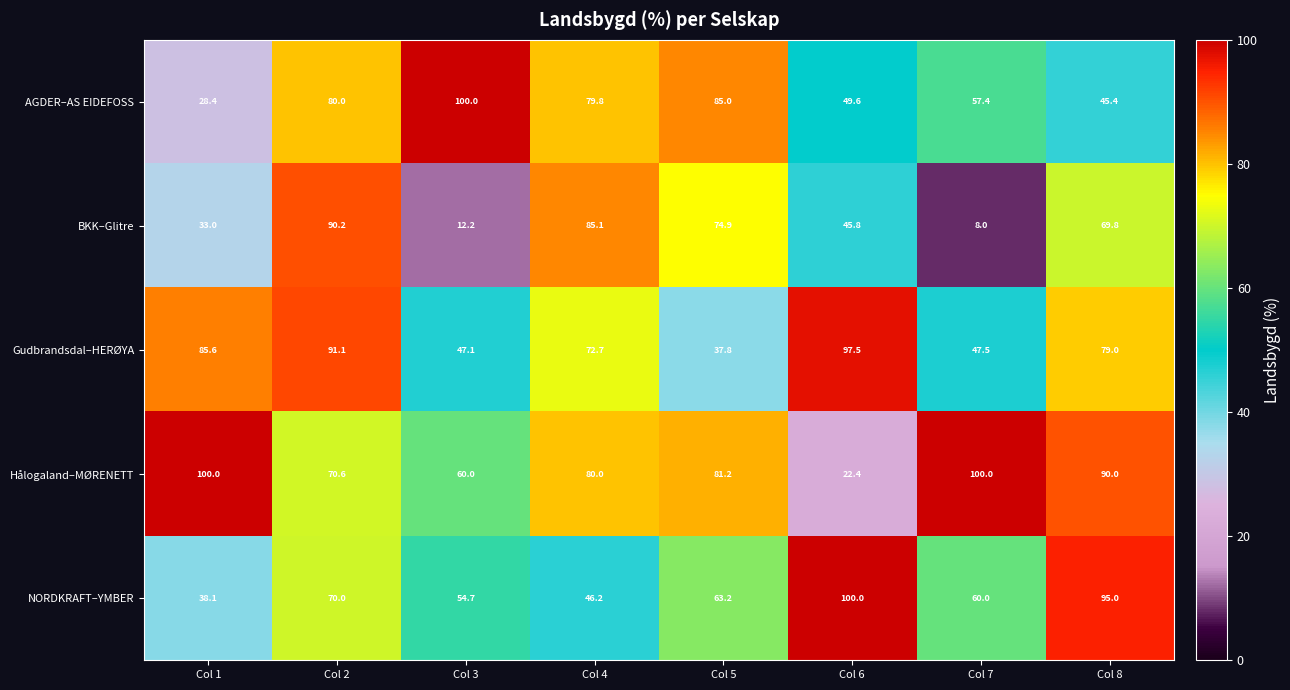

What is the total value across all series at Col 4?

363.8